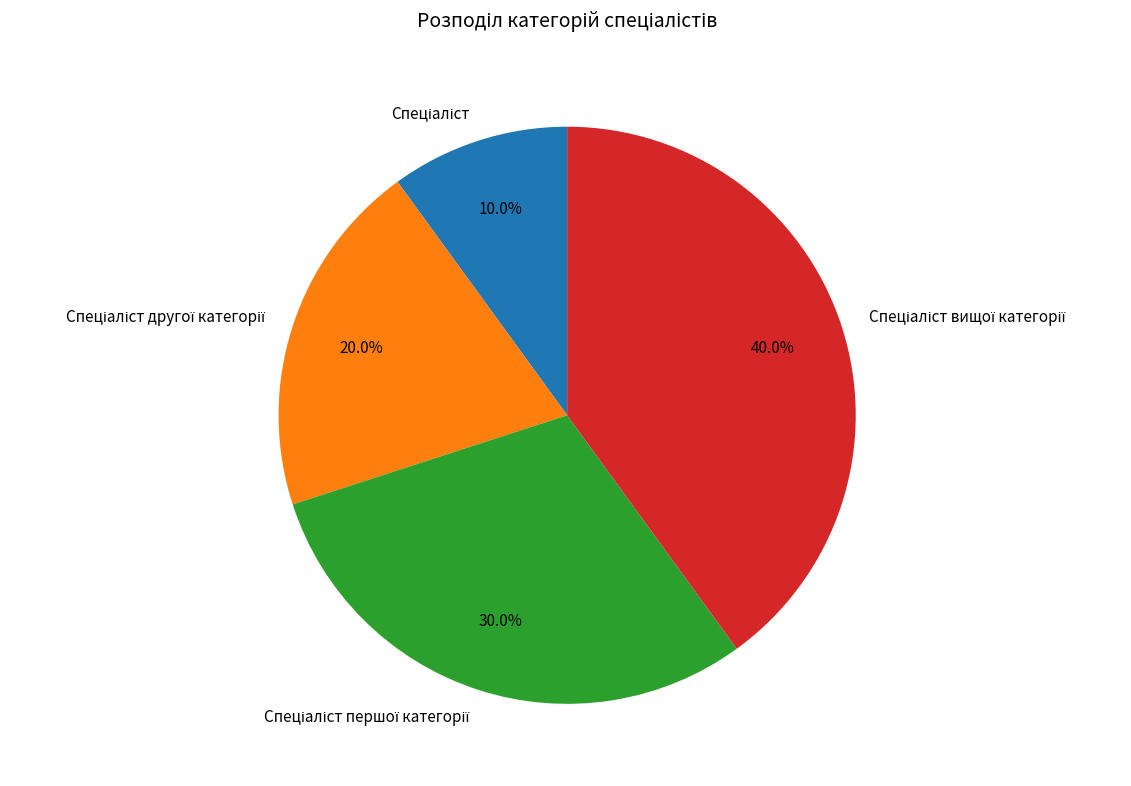

Is there a majority slice in this chart?

No